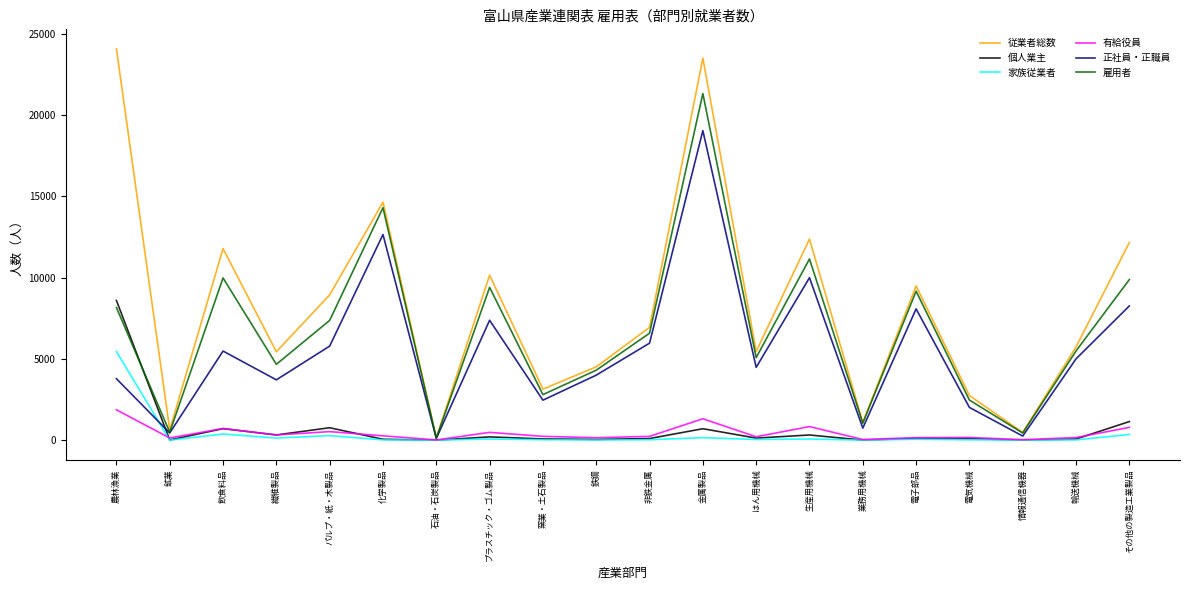

At which label does 雇用者 reach its minimum?

石油・石炭製品